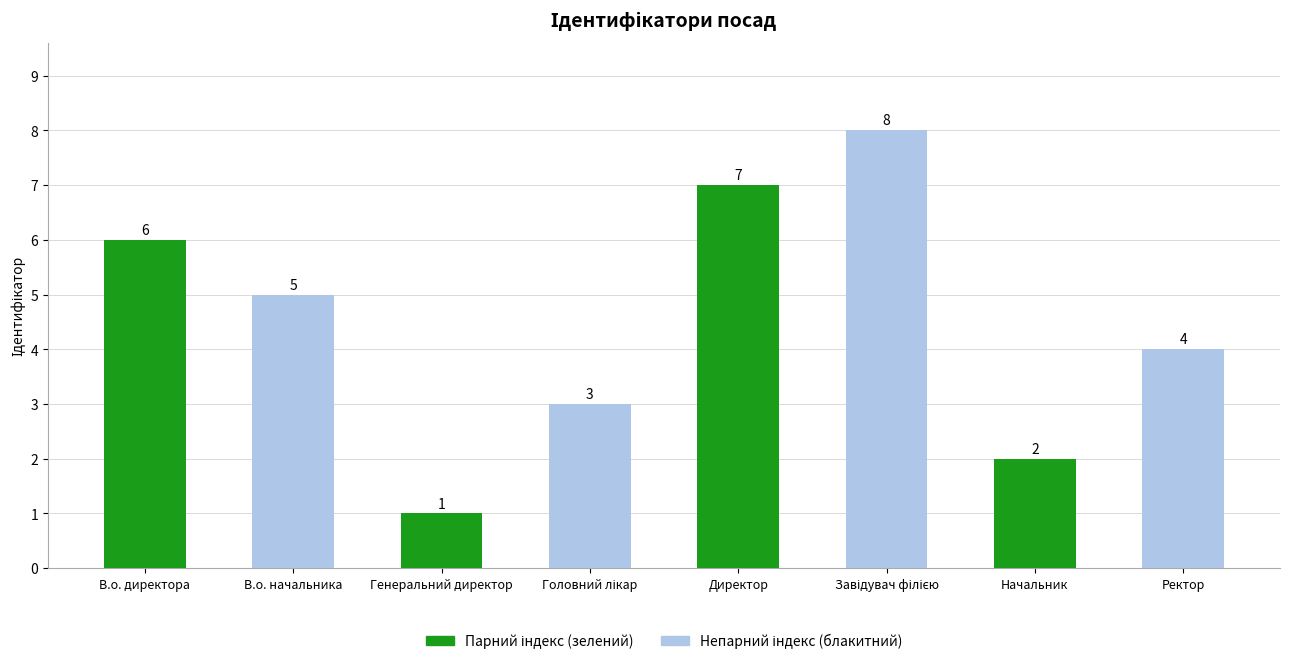

Count the number of categories in the chart.

8